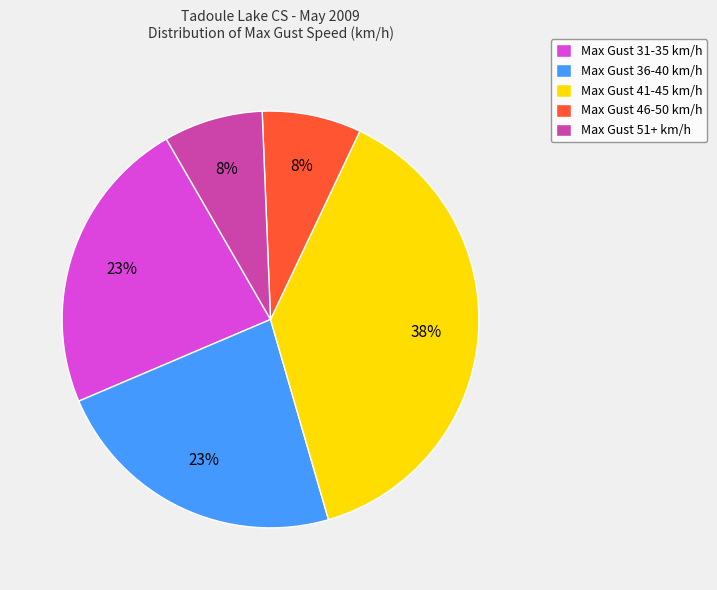

True or false: Max Gust 41-45 km/h accounts for 38% of the total.

True